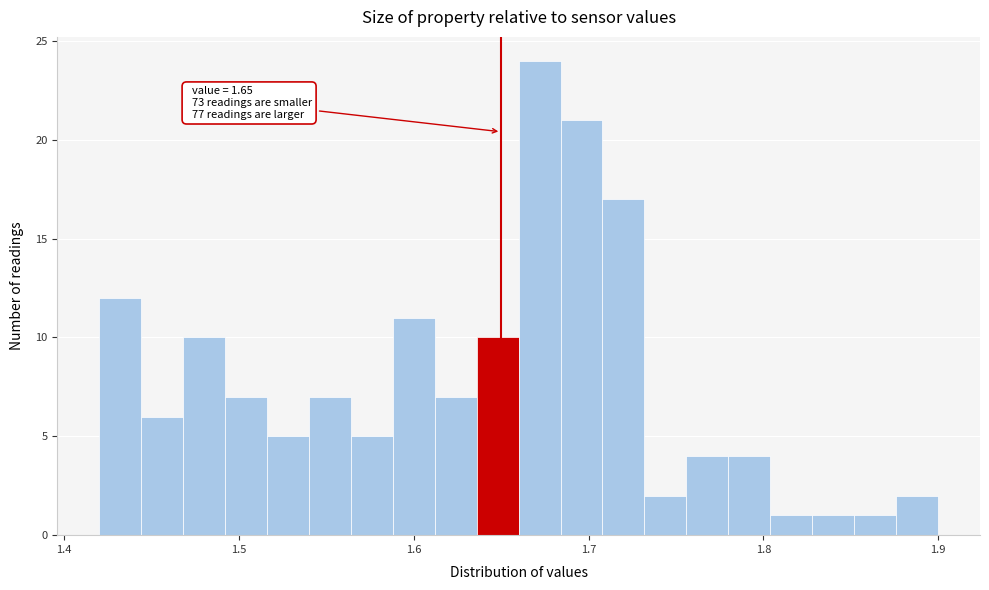

Read against the x-axis, roughly where is the centre of the tallest bar?

1.67